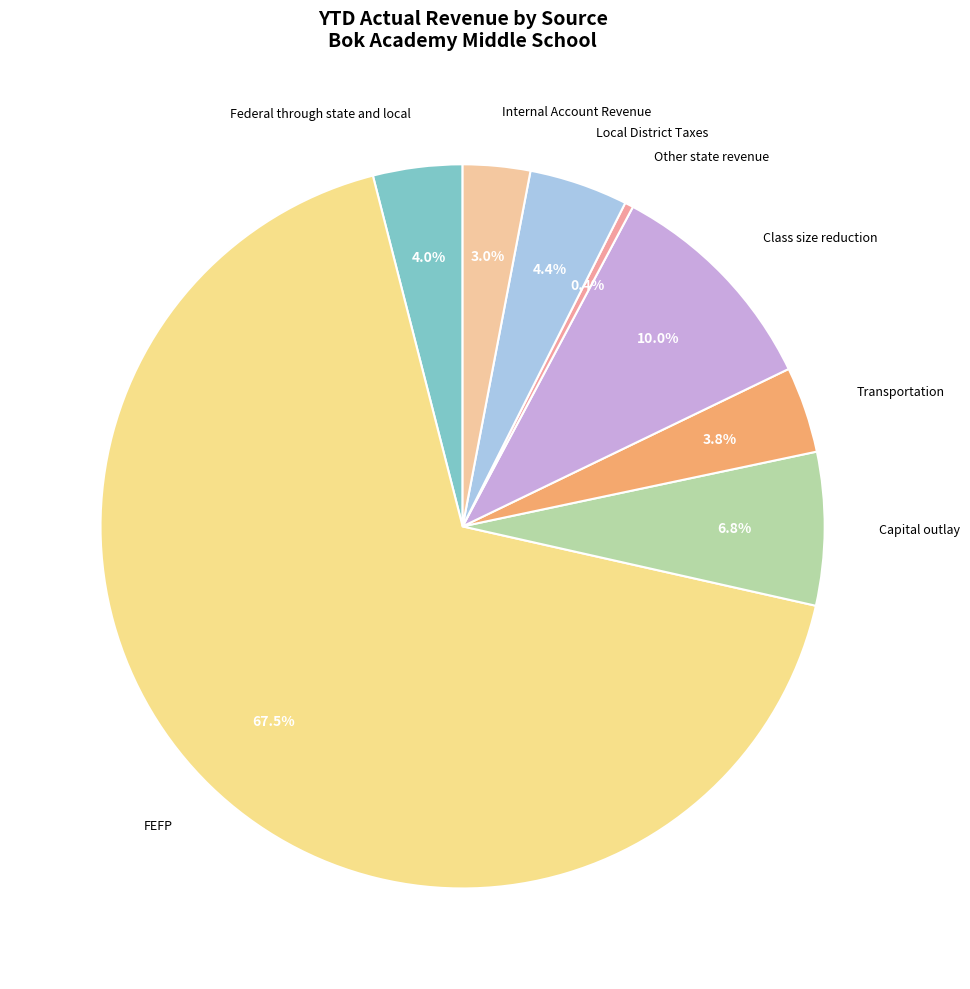

How many slices are in this pie chart?

8